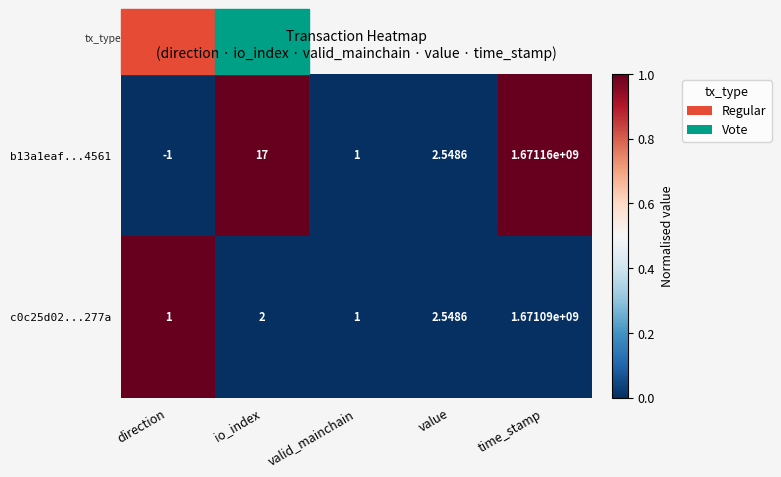

Where is b13a1eaf...4561 nearest to the value 835579999?

io_index